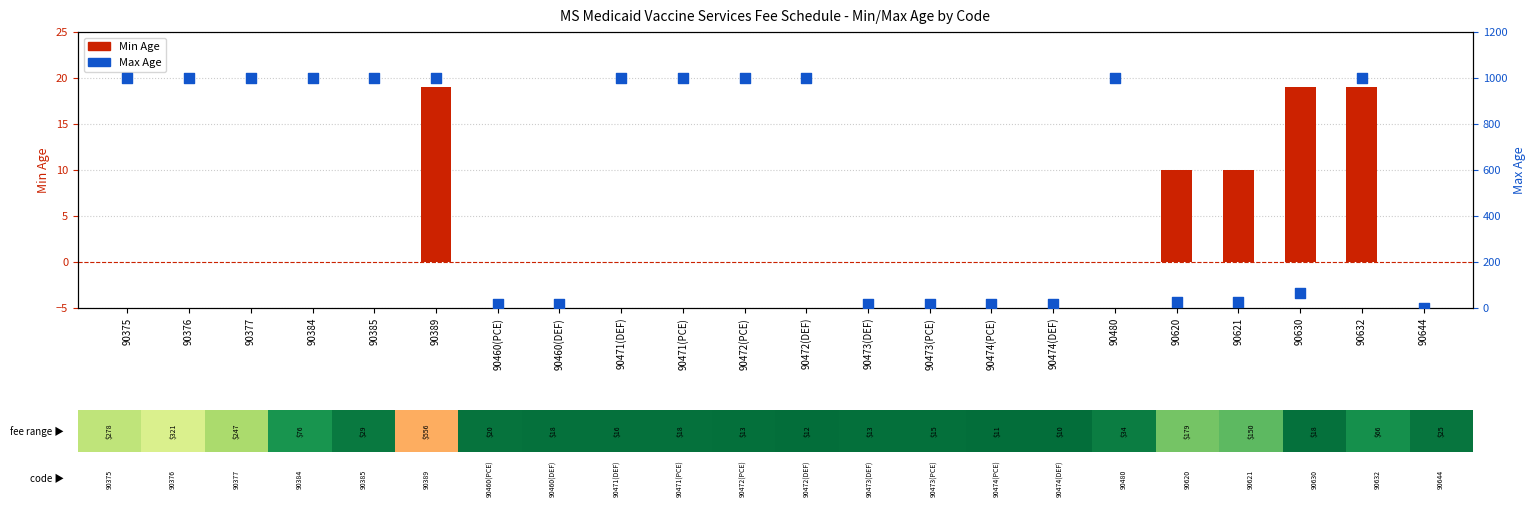

What are all the series names shown in the legend?

Min Age, Max Age